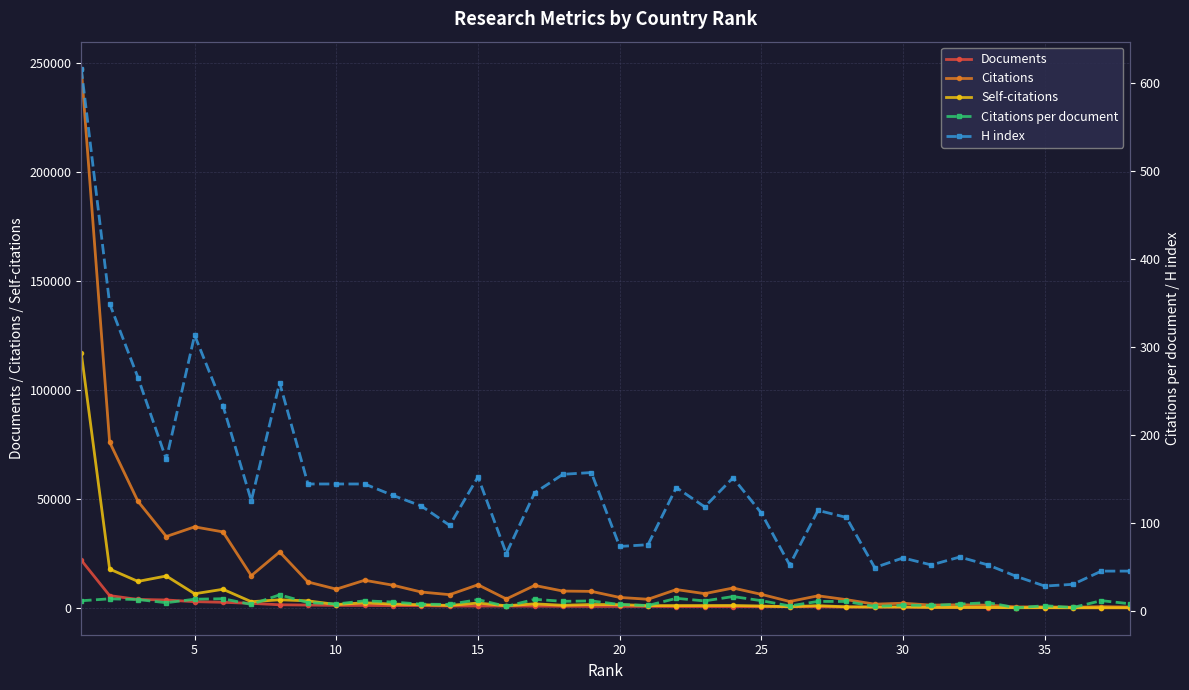

True or false: Citations and Citations per document intersect in this chart.

False